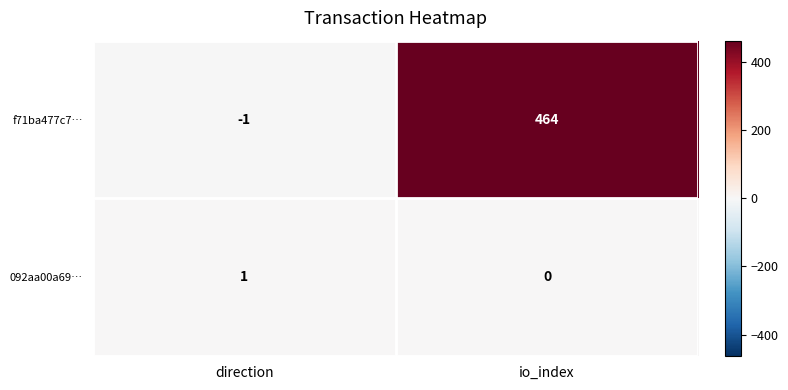

The value of 092aa00a69… at io_index is 0. True or false?

True